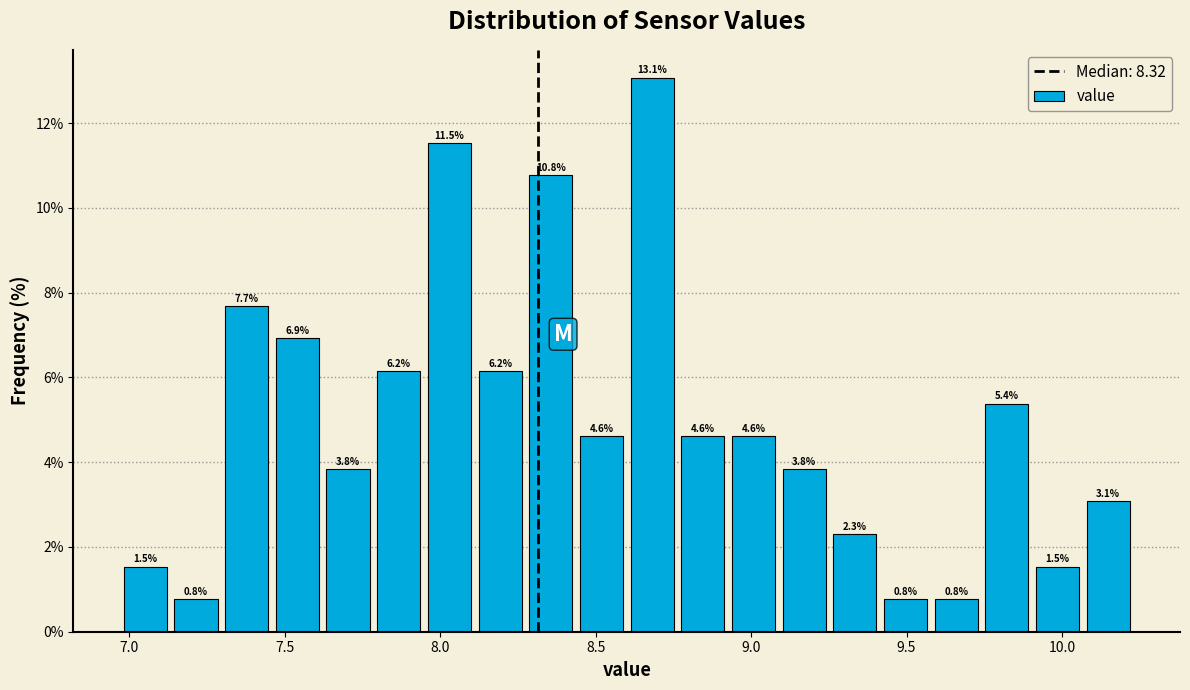

Around what value on the x-axis is the tallest bar? Give the approximate position of its centre, as read against the axis.

8.70